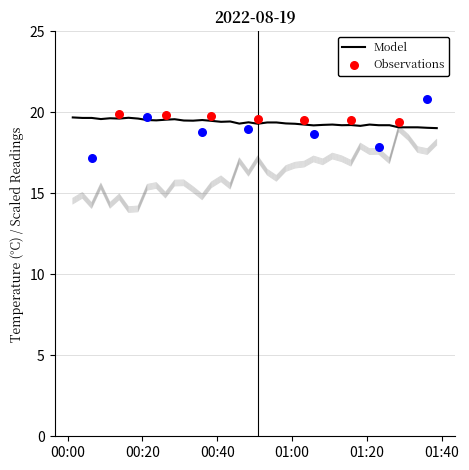

What is the total value across all series at 00:20?

34.4